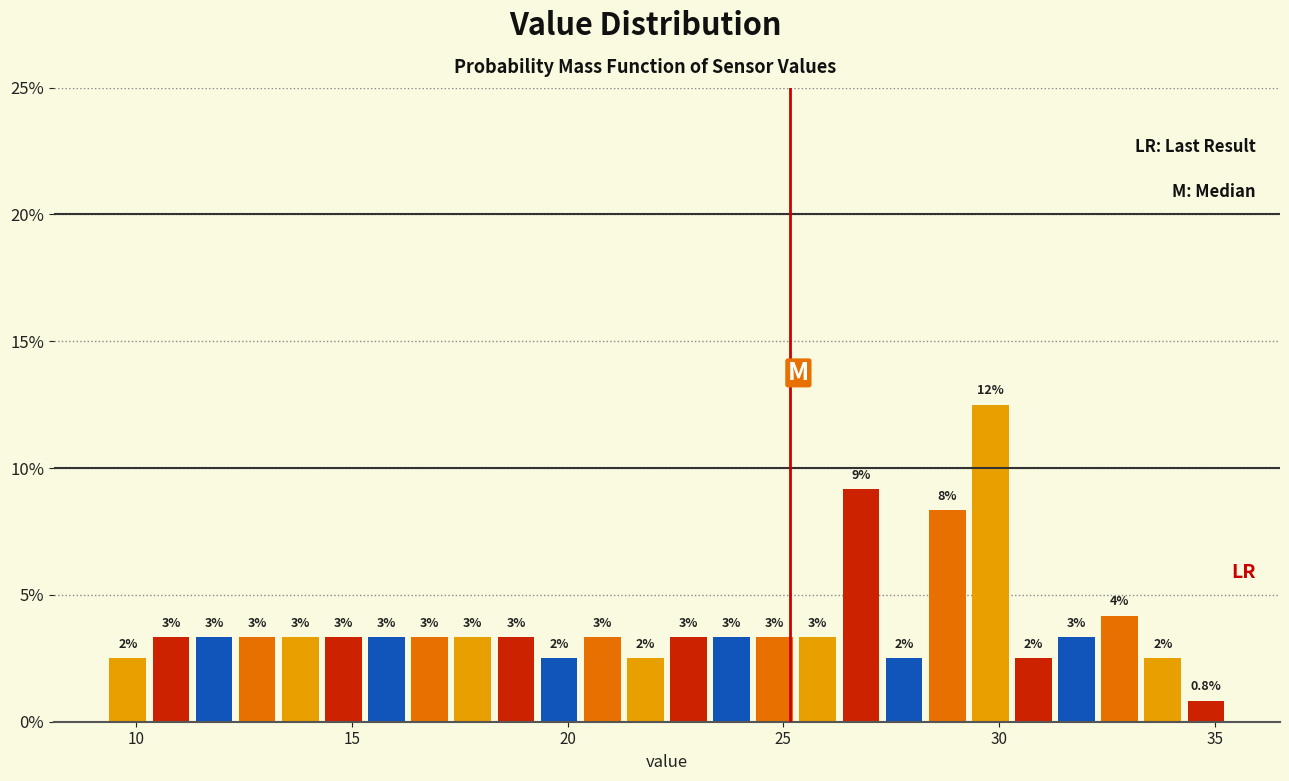

Around what value on the x-axis is the tallest bar? Give the approximate position of its centre, as read against the axis.

30.0